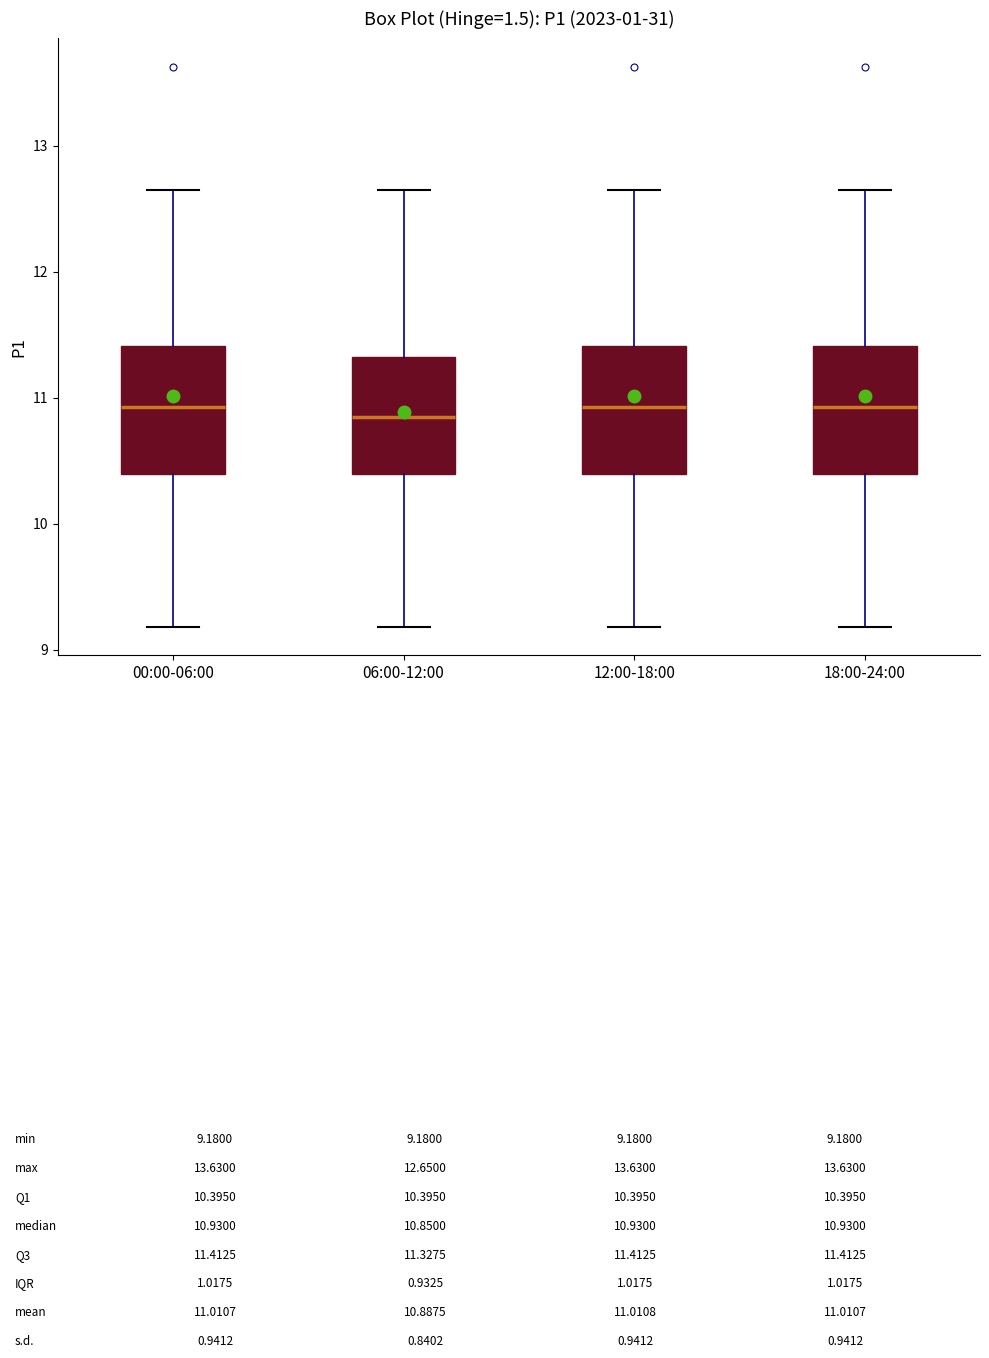

Reading left to right, transcribe this box plot: for each box, give where its median line is, the range the box spans, and where its two whiskers end, as read against the y-axis. The values are not printed on the chart, so give them approximately, as read against the axis.

00:00-06:00: median 10.9, box 10.4 to 11.4, whiskers 9.2 to 12.7
06:00-12:00: median 10.9, box 10.4 to 11.3, whiskers 9.2 to 12.7
12:00-18:00: median 10.9, box 10.4 to 11.4, whiskers 9.2 to 12.7
18:00-24:00: median 10.9, box 10.4 to 11.4, whiskers 9.2 to 12.7